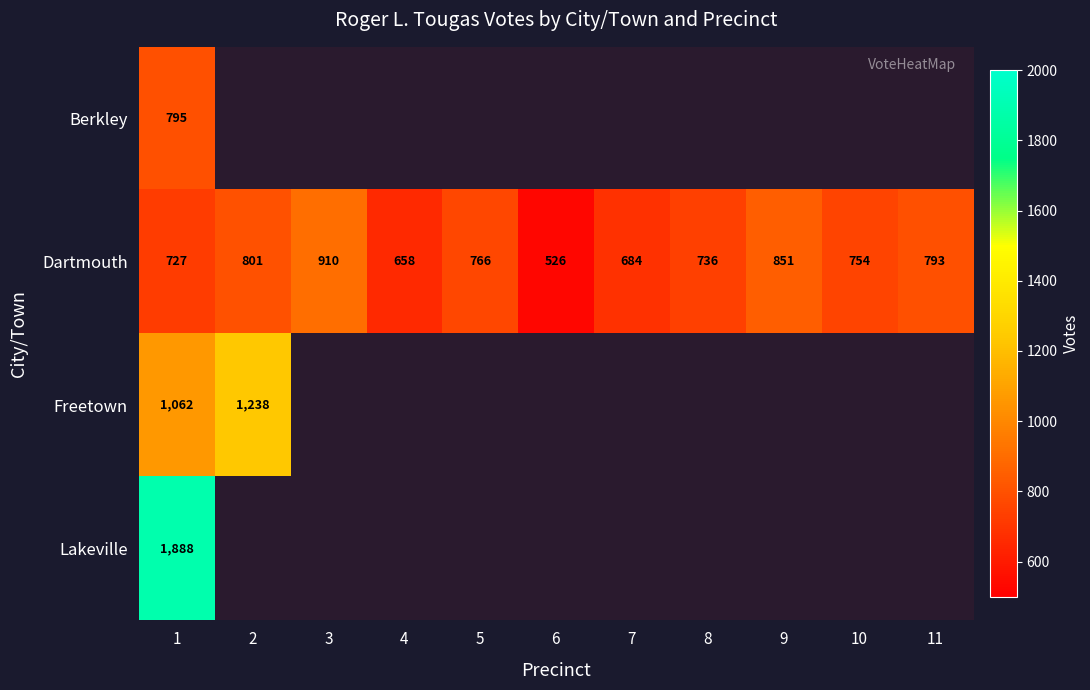

True or false: Freetown has a value of 1238 at 2.

True